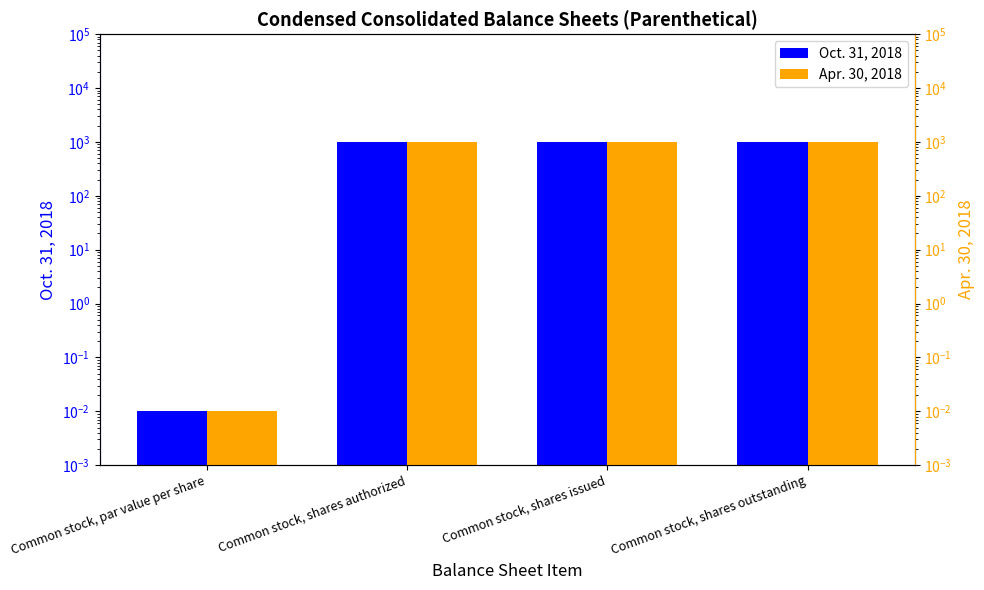

Which series has the largest range (max minus min)?

Oct. 31, 2018